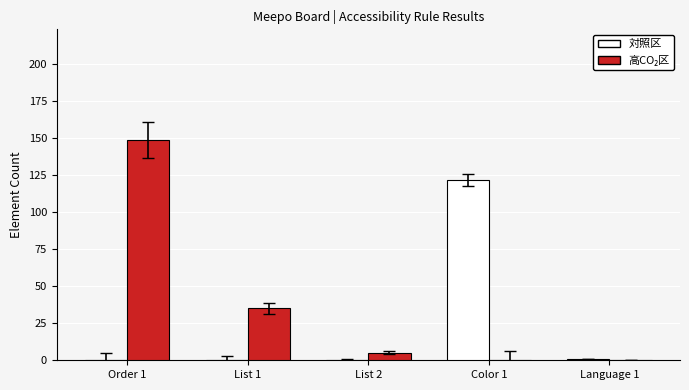

The value of 対照区 at List 2 is 39. True or false?

False